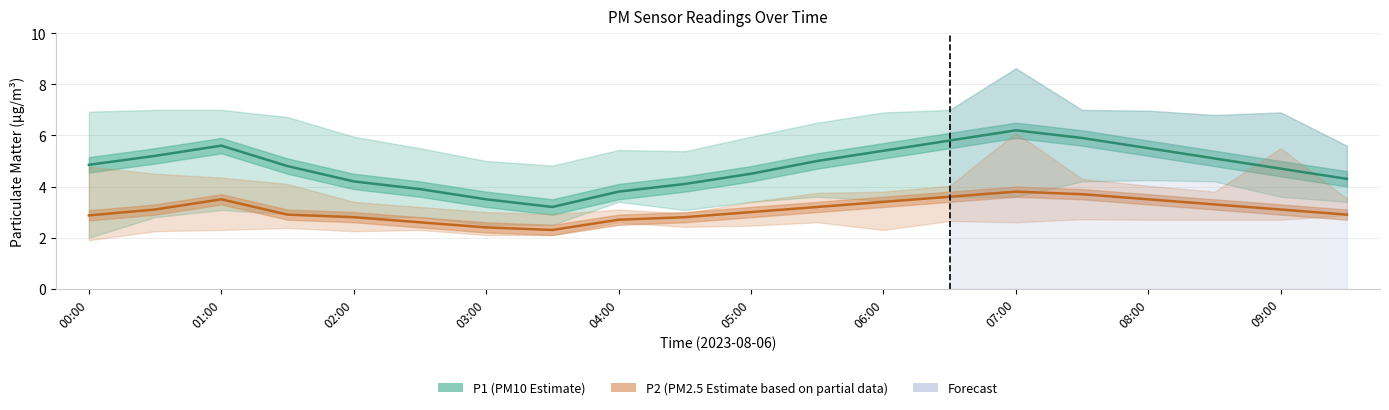

At which category is the sum across all series the highest?

07:00